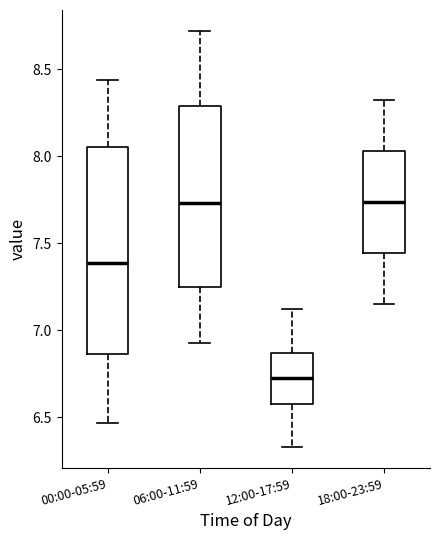

Which box has the lowest median line?

12:00-17:59